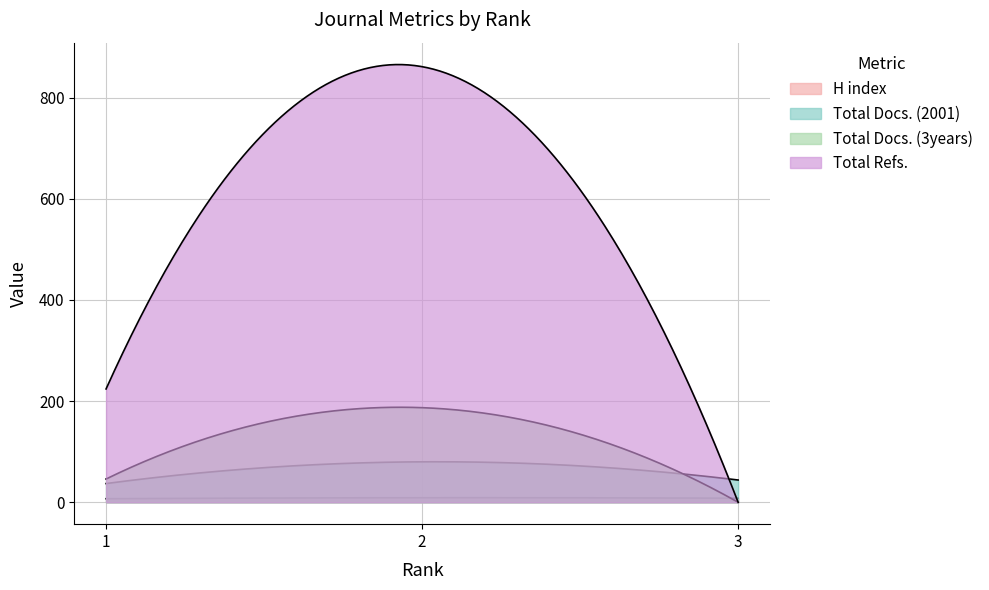

Does the chart display data point markers on the line(s)?

No